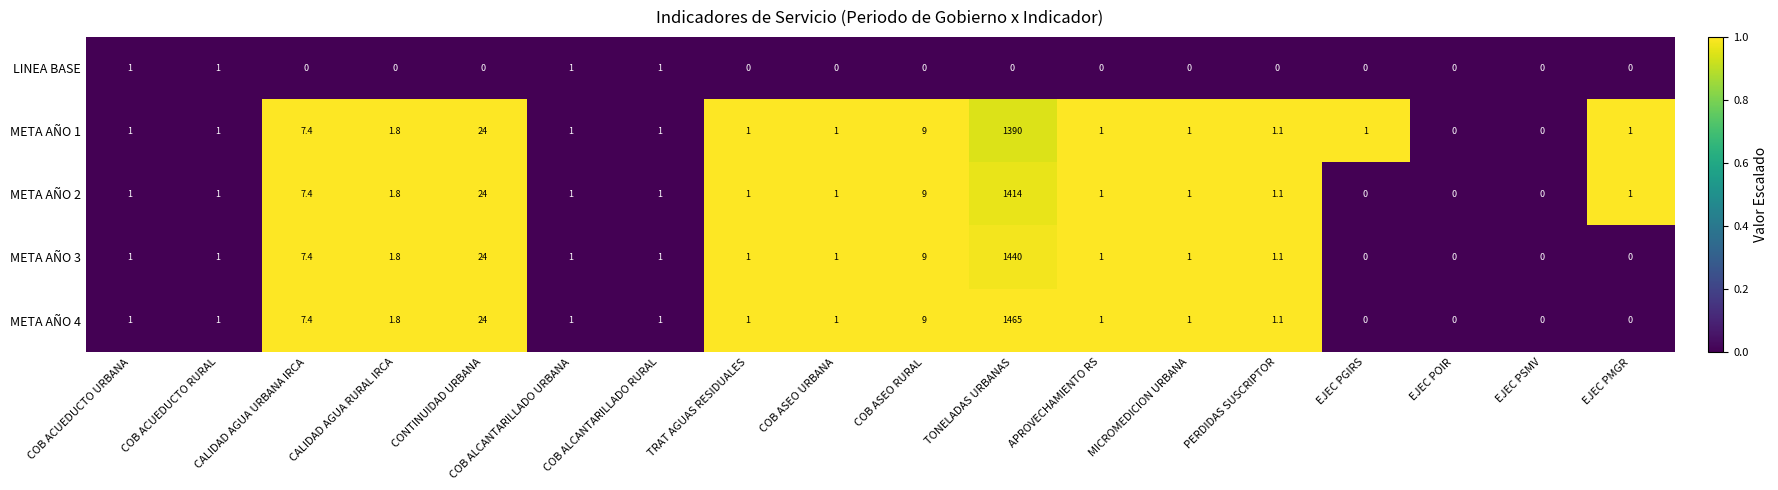

Which series has the largest range (max minus min)?

META AÑO 4